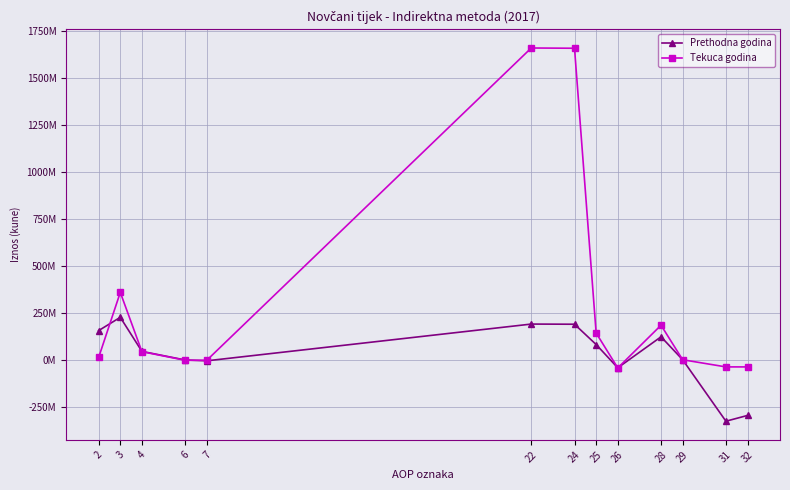

True or false: Prethodna godina has a value of 227018648 at 3.

True